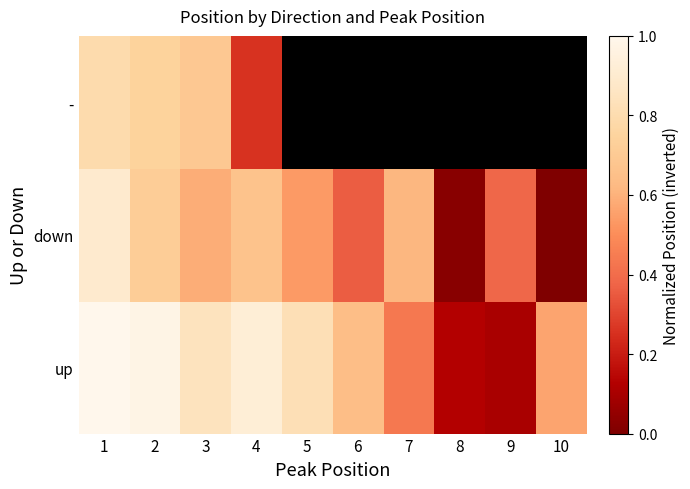

At which category does the chart reach its peak across all series?

1